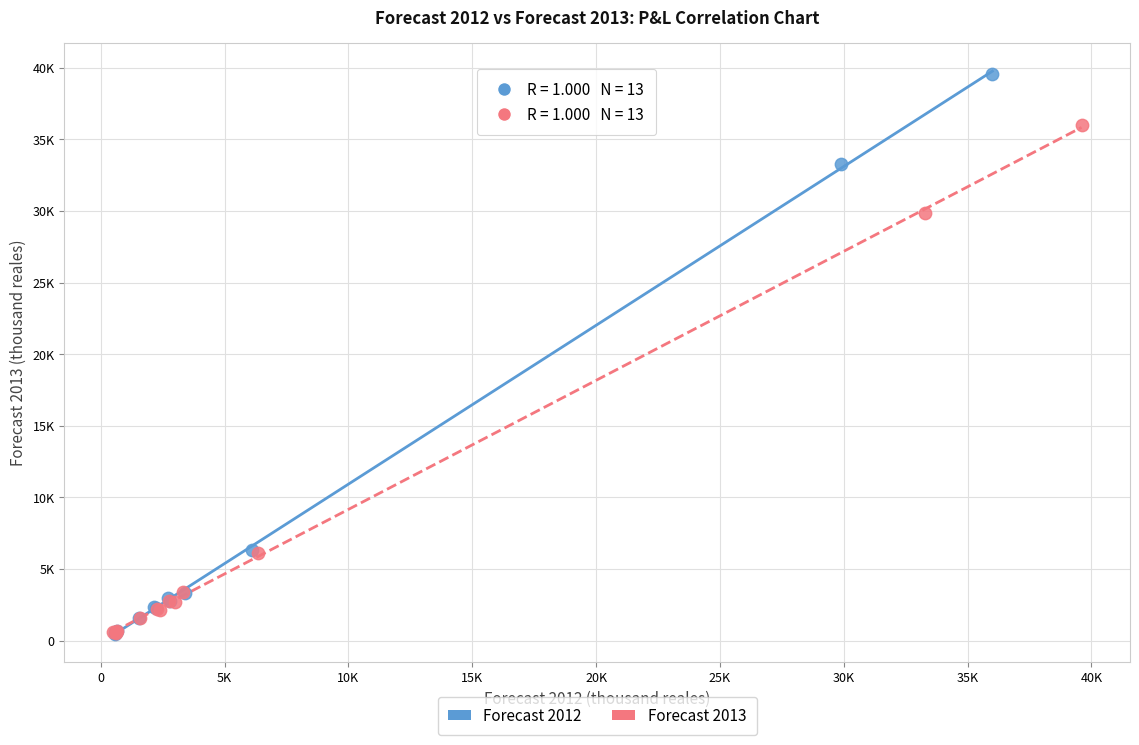

What are all the series names shown in the legend?

Forecast 2012, Forecast 2013